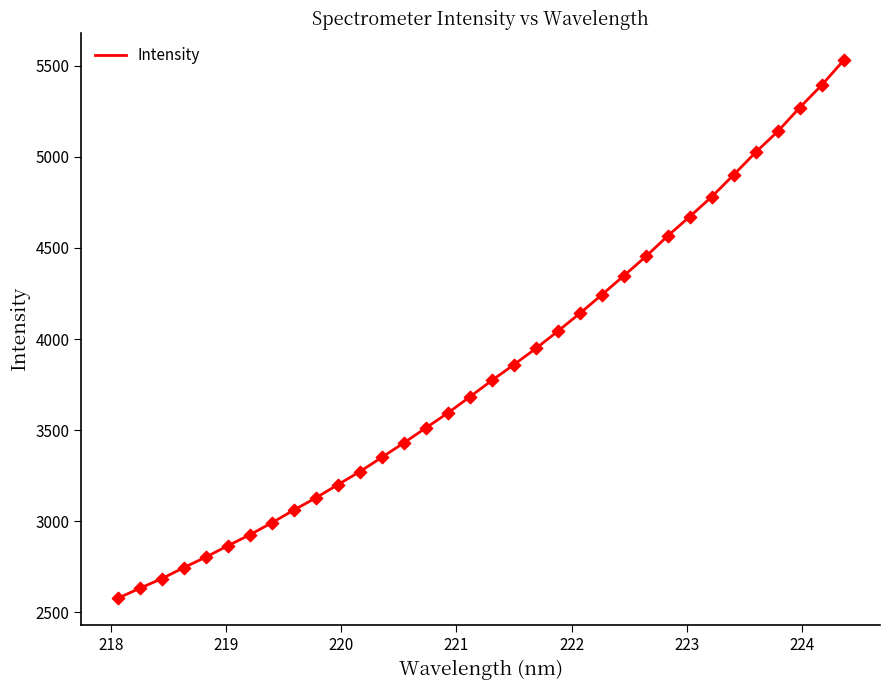

What is the maximum value shown in the chart?

5529.6